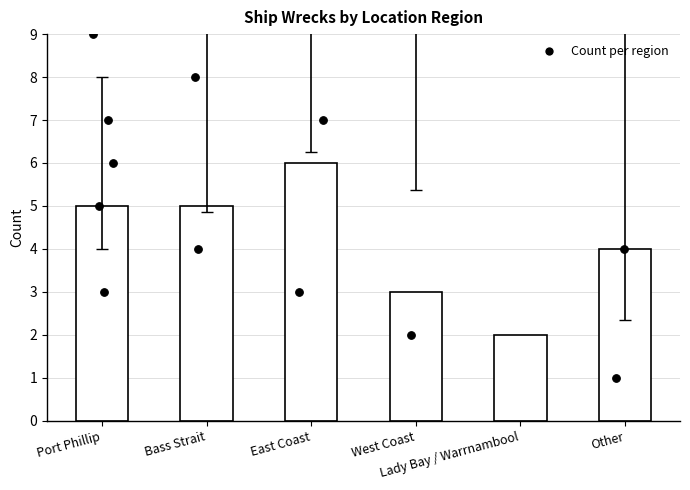

What is the ratio of the value at Port Phillip to the value at Lady Bay / Warrnambool?

2.5